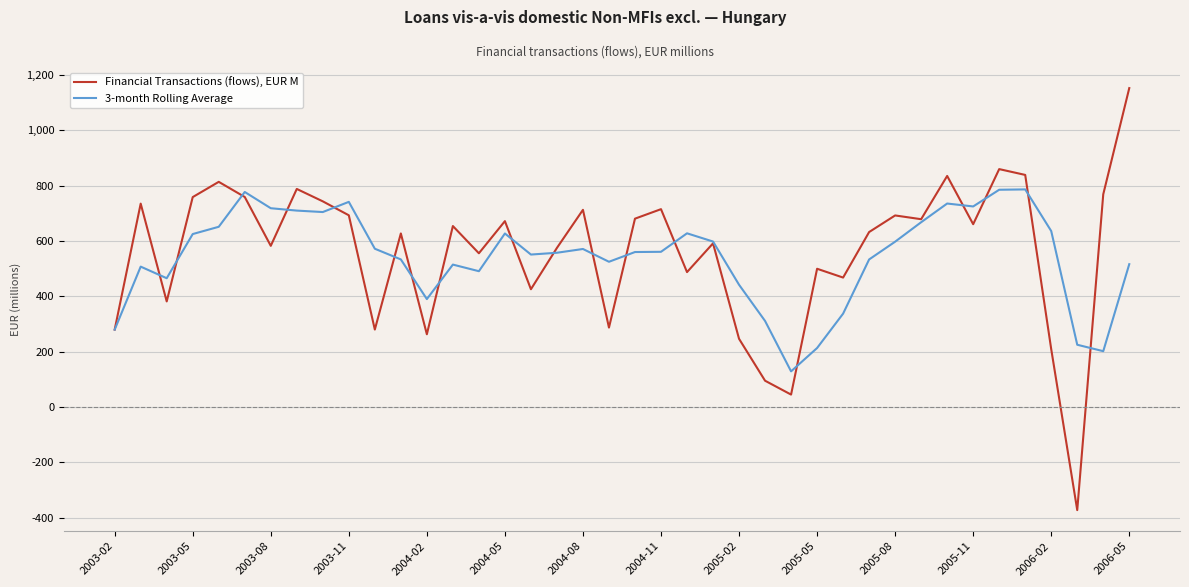

Which series has the largest range (max minus min)?

Financial Transactions (flows), EUR M